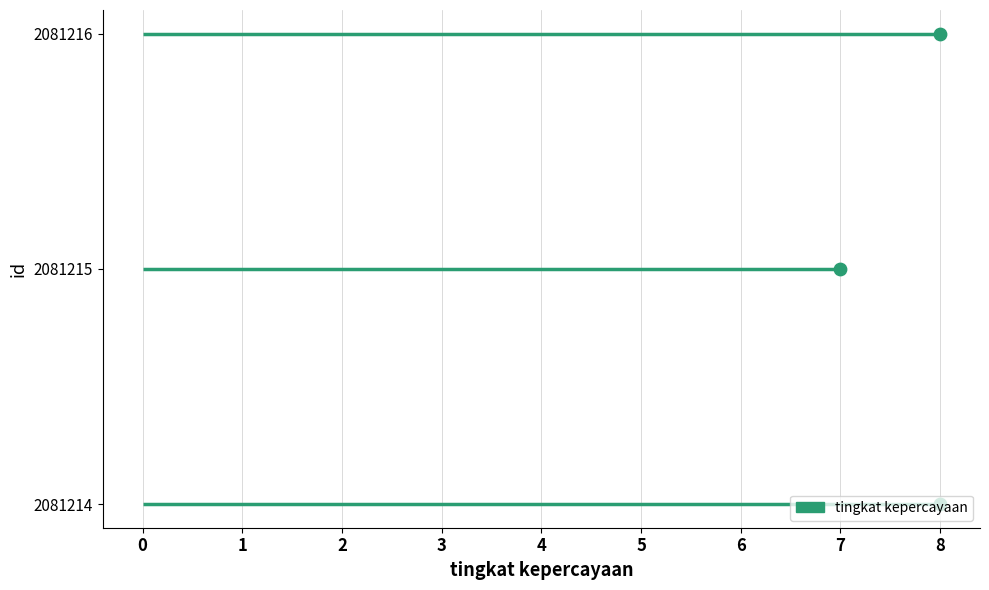

What is the change in value from 8 to 7?

+1